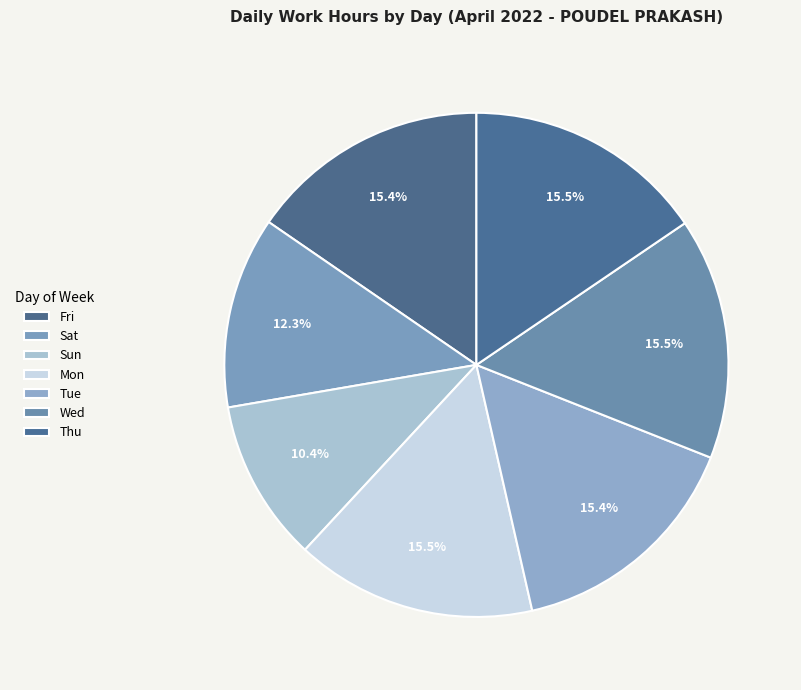

To the nearest percent, what portion does Fri represent?

15%